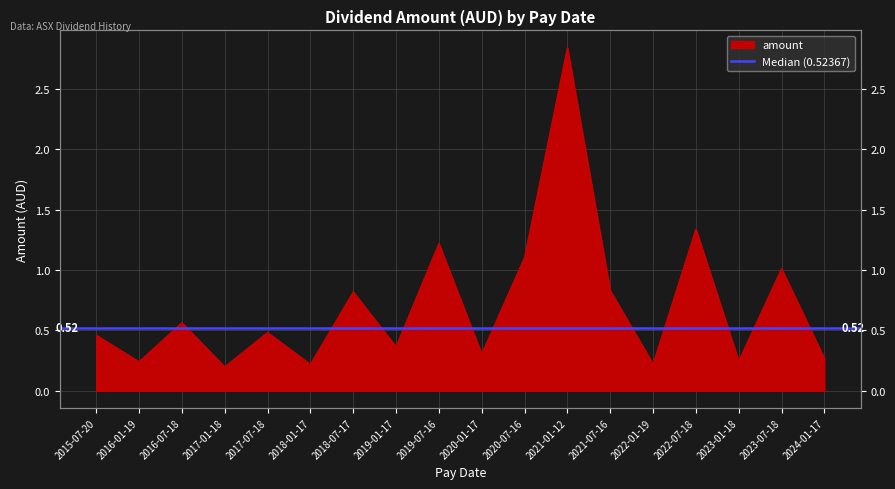

What position from the right is 2022-07-18?

4